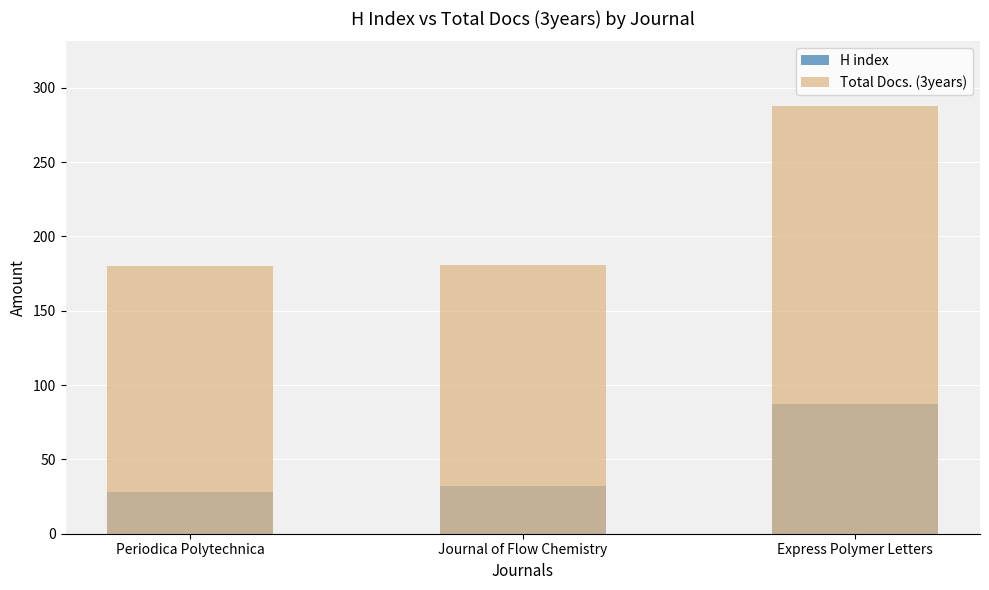

Is it true that H index equals 55 at Journal of Flow Chemistry?

False